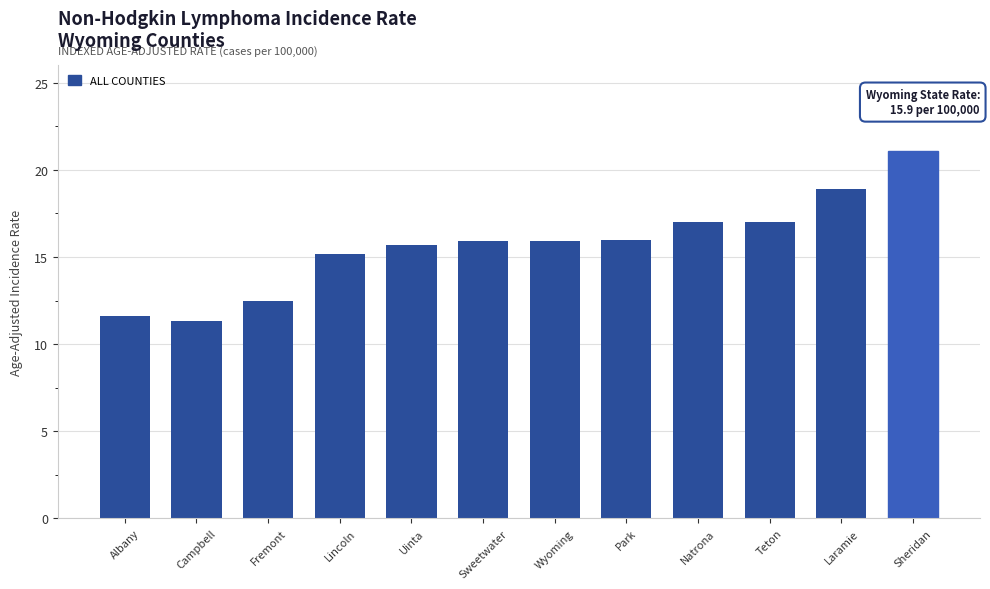

What is the label of the 2nd bar from the right?

Laramie